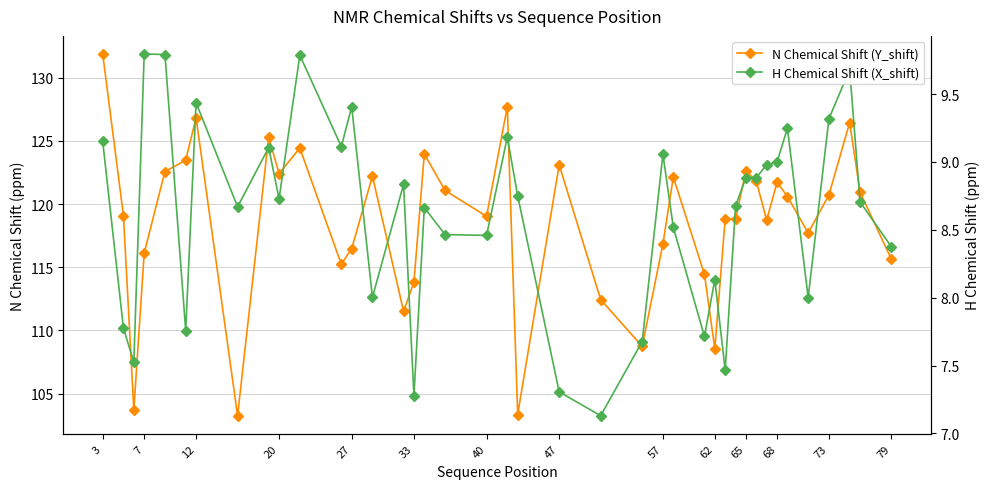

At 7, list the series in order from largest to smallest.

N Chemical Shift (Y_shift), H Chemical Shift (X_shift)